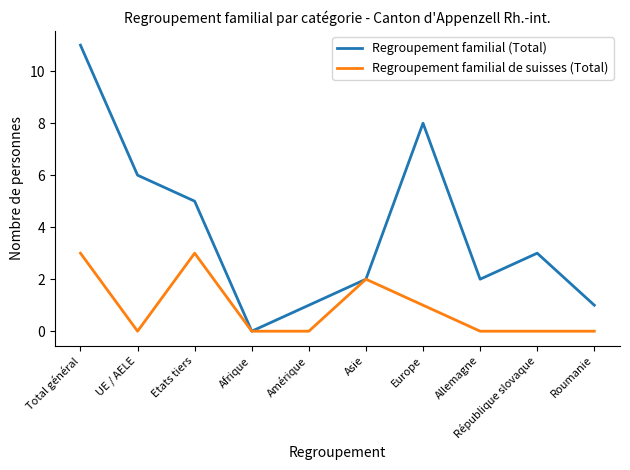

How many categories are shown in the chart?

10